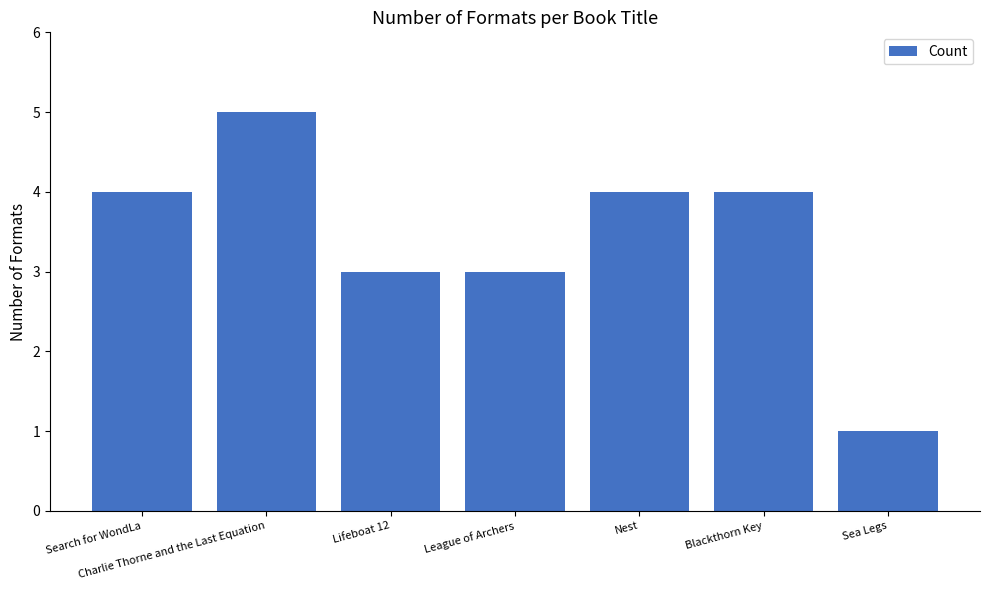

Which label corresponds to the smallest value in the chart?

Sea Legs